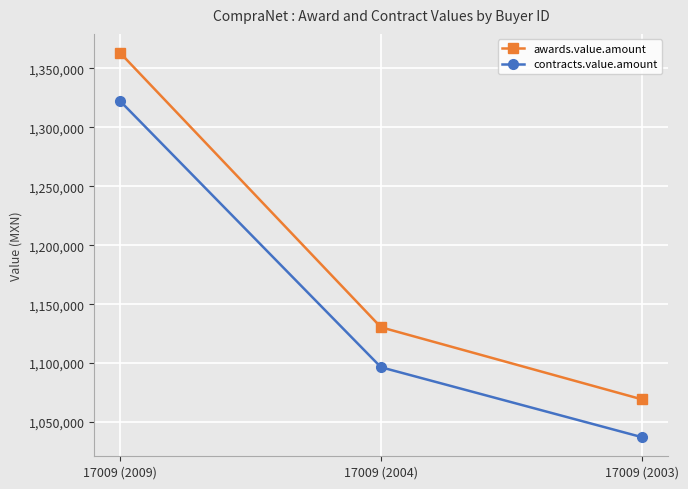

How many values in the awards.value.amount series are below 1130434?

1